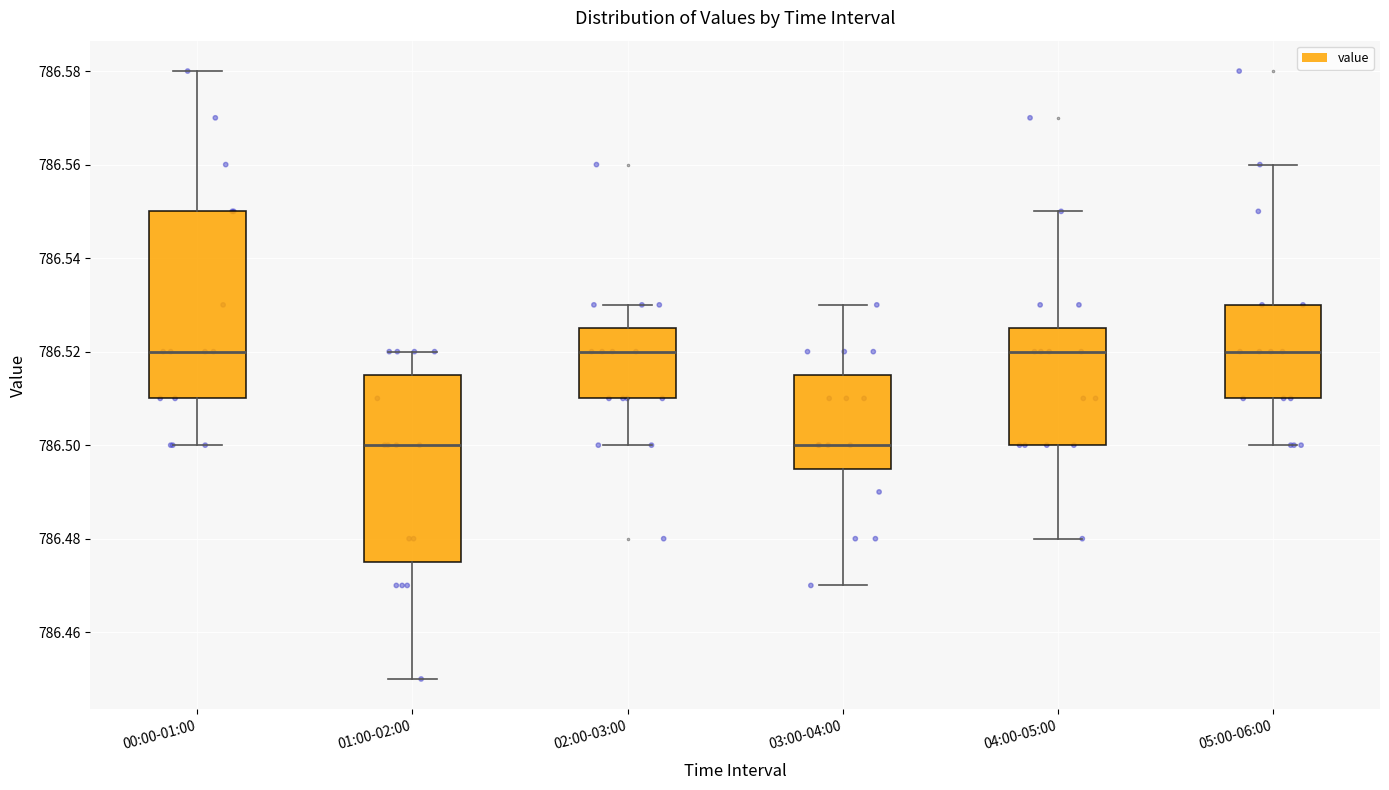

Where is the upper edge of the box for 05:00-06:00 on the y-axis? The values are not printed on the chart, so give them approximately, as read against the axis.

786.530